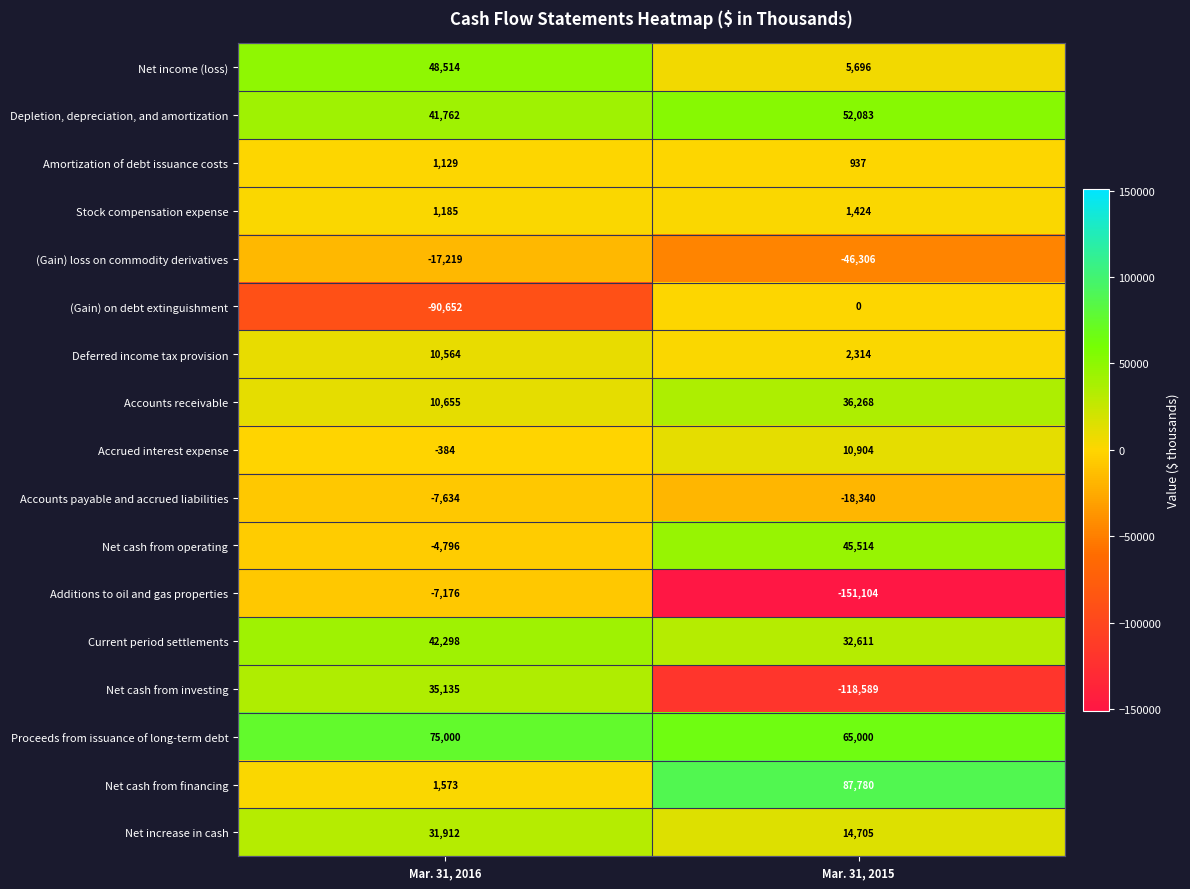

How many series are shown in this chart?

17